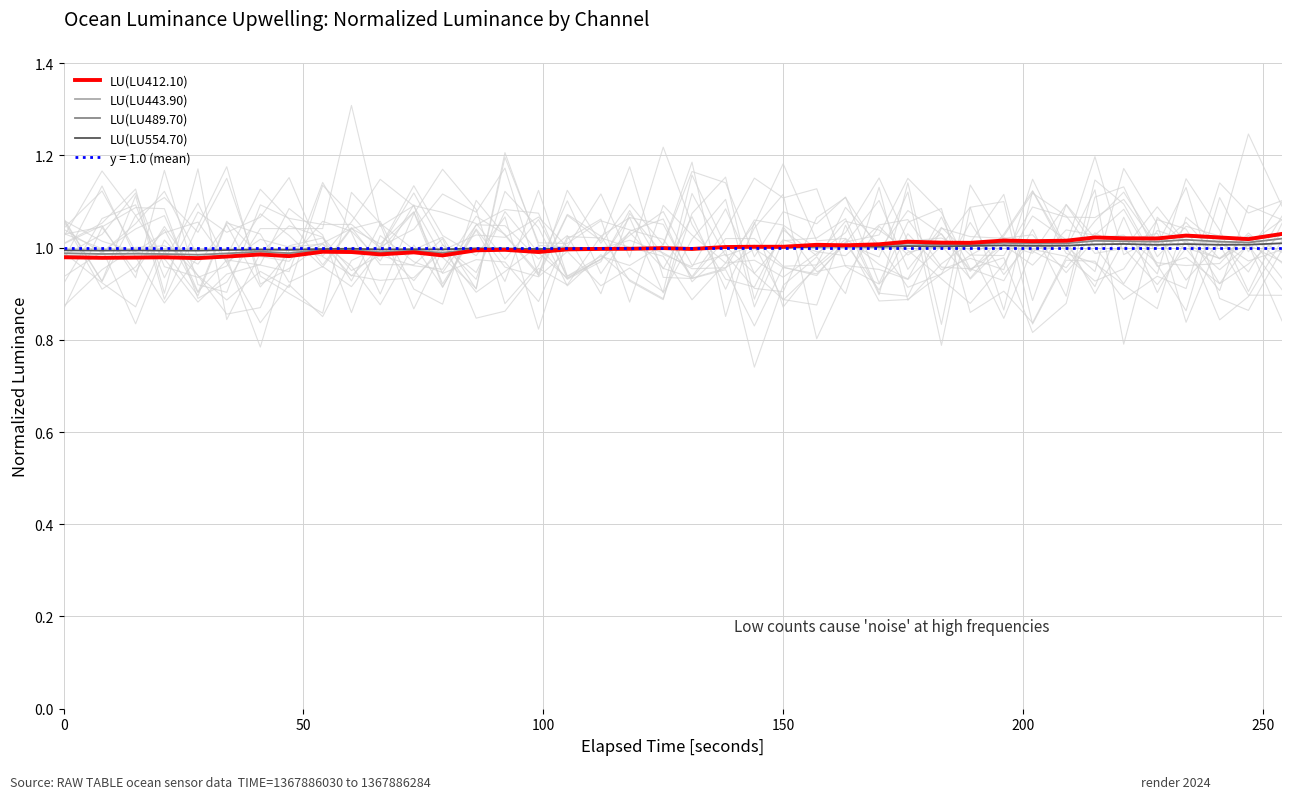

What is the value of the LU(LU412.10) point at the 35th from the left?

1.0